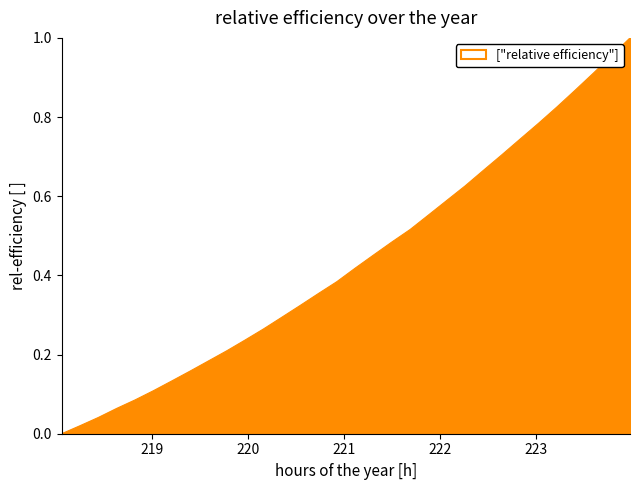

Rank the categories by value from lowest to highest.

218.0596, 218.2508, 218.442, 218.6332, 218.8244, 219.0156, 219.2067, 219.3979, 219.589, 219.7801, 219.9712, 220.1623, 220.3533, 220.5444, 220.7354, 220.9264, 221.1174, 221.3083, 221.4993, 221.6902, 221.8812, 222.0721, 222.263, 222.4538, 222.6447, 222.8355, 223.0264, 223.2172, 223.408, 223.5987, 223.7895, 223.9802